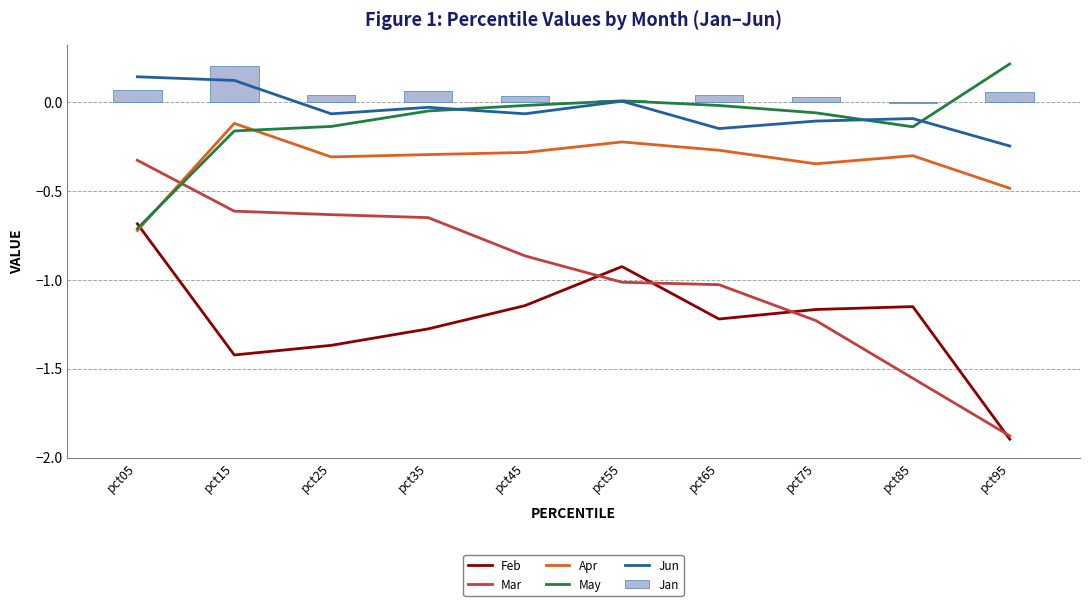

At which label does Jun reach its minimum?

pct95